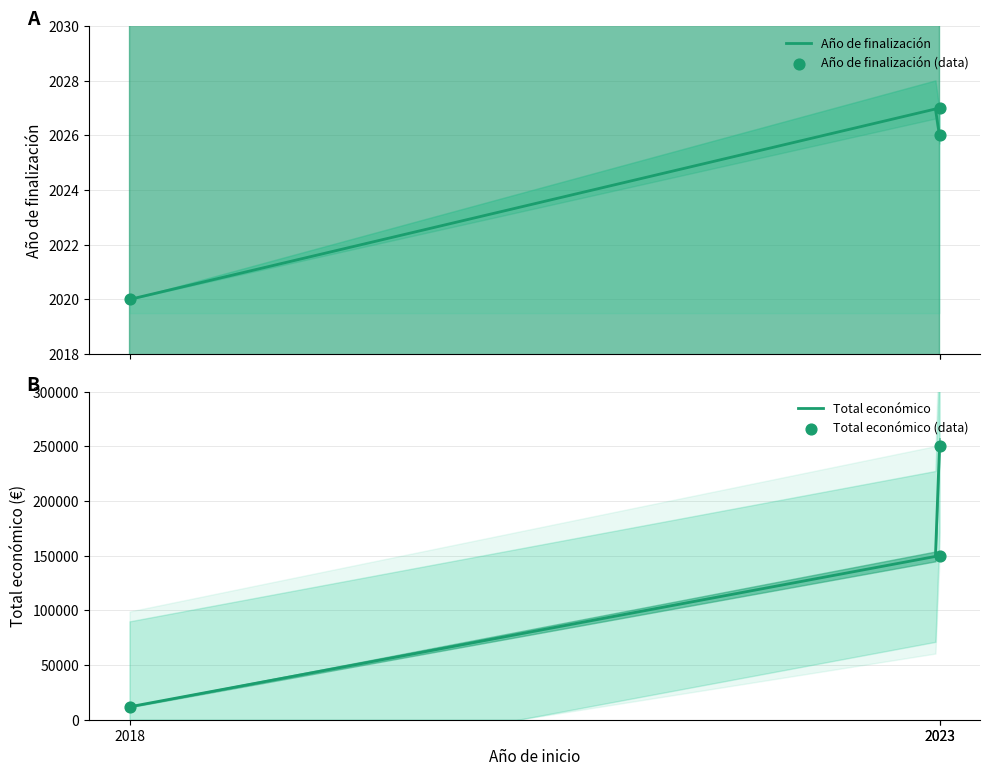

Which series reaches the minimum Y coordinate?

Año de finalización